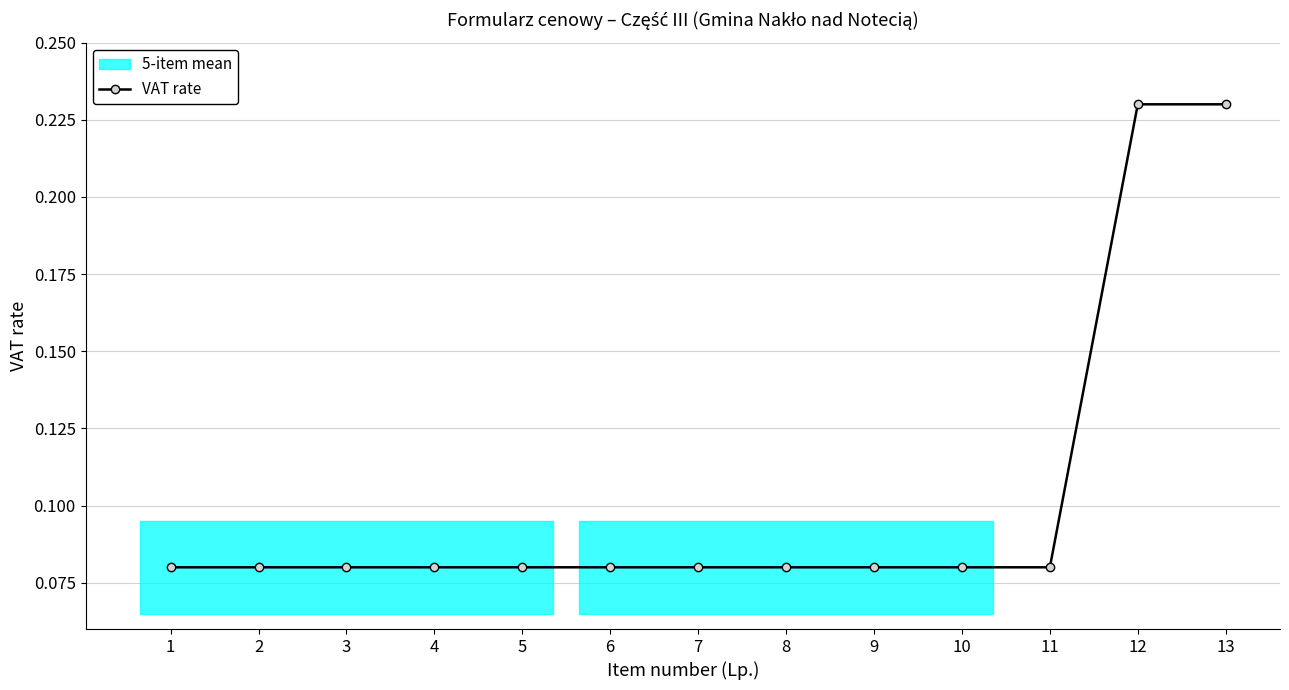

What is the difference between the second highest and minimum values?

0.2